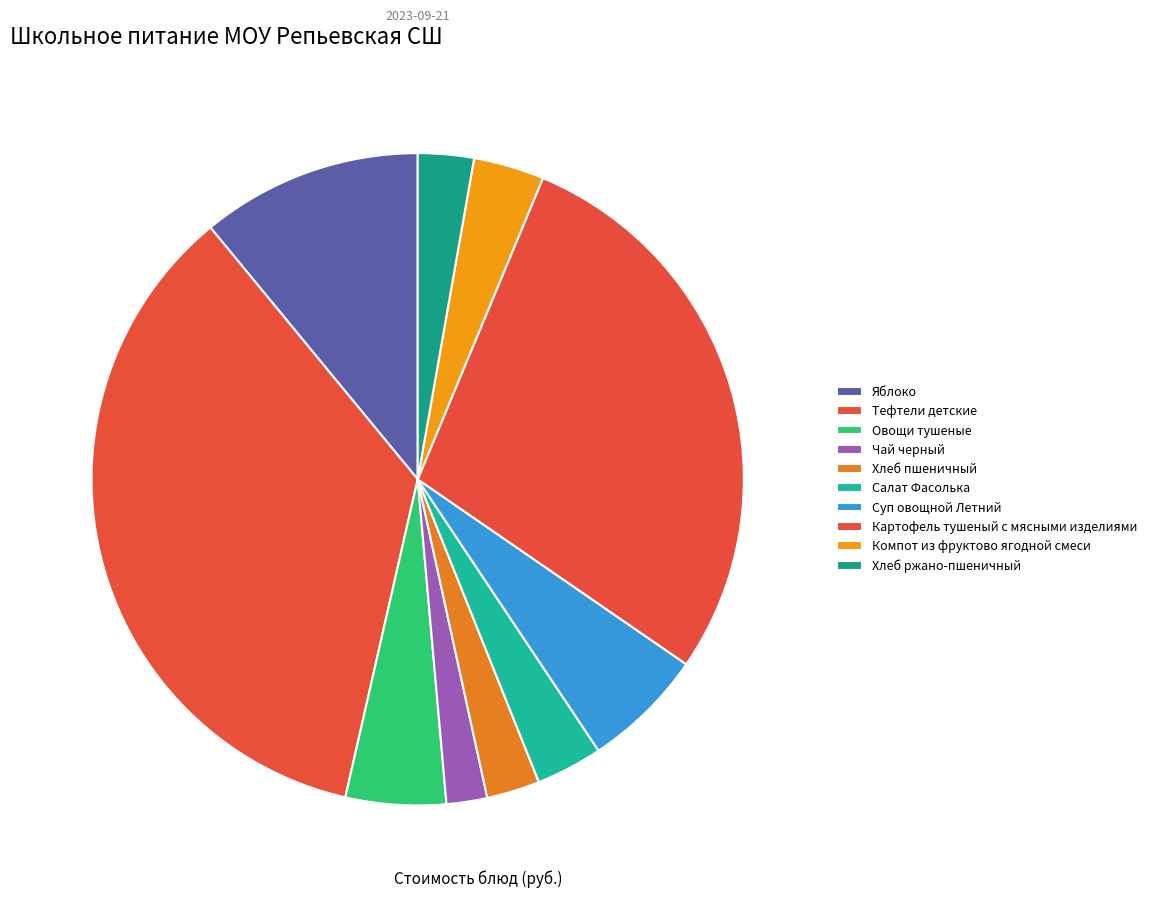

The Чай черный slice represents 2% of the pie. True or false?

True